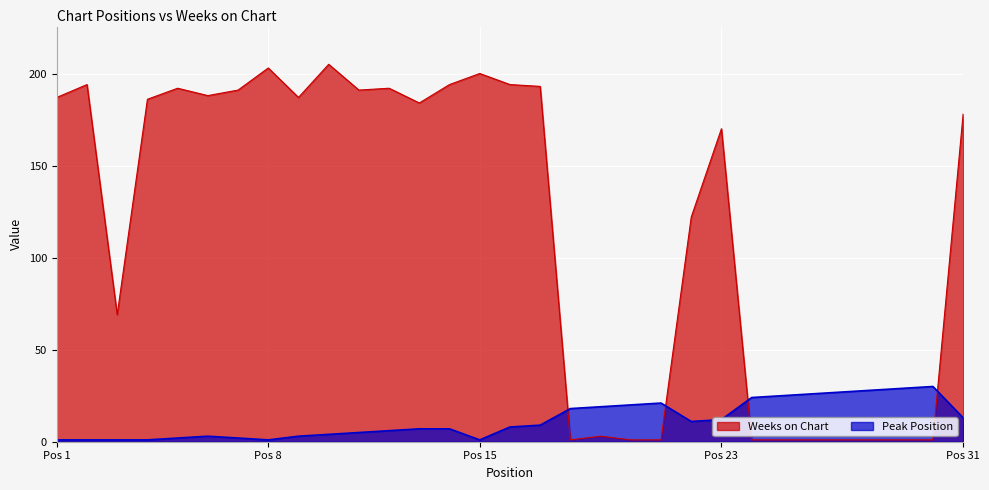

How many lines are shown in the chart?

2